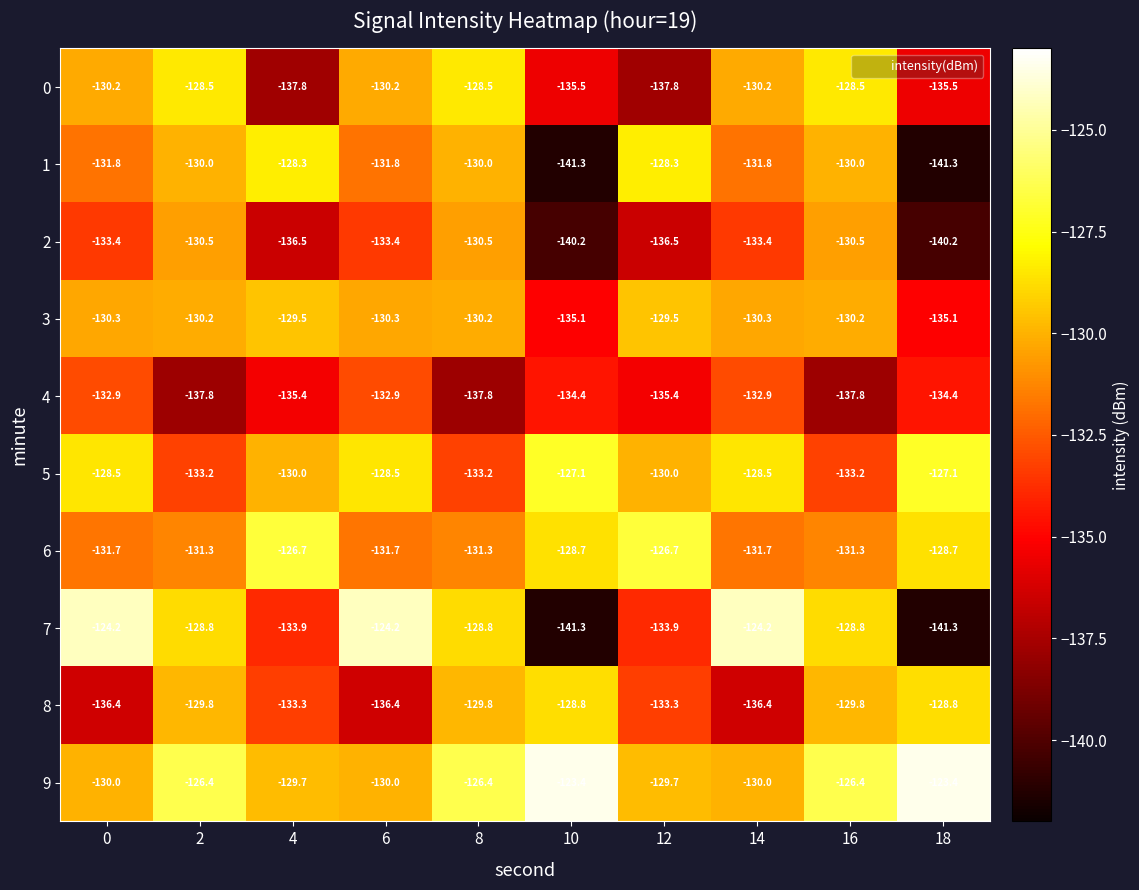

Which series changed the most between 4 and 6?

7